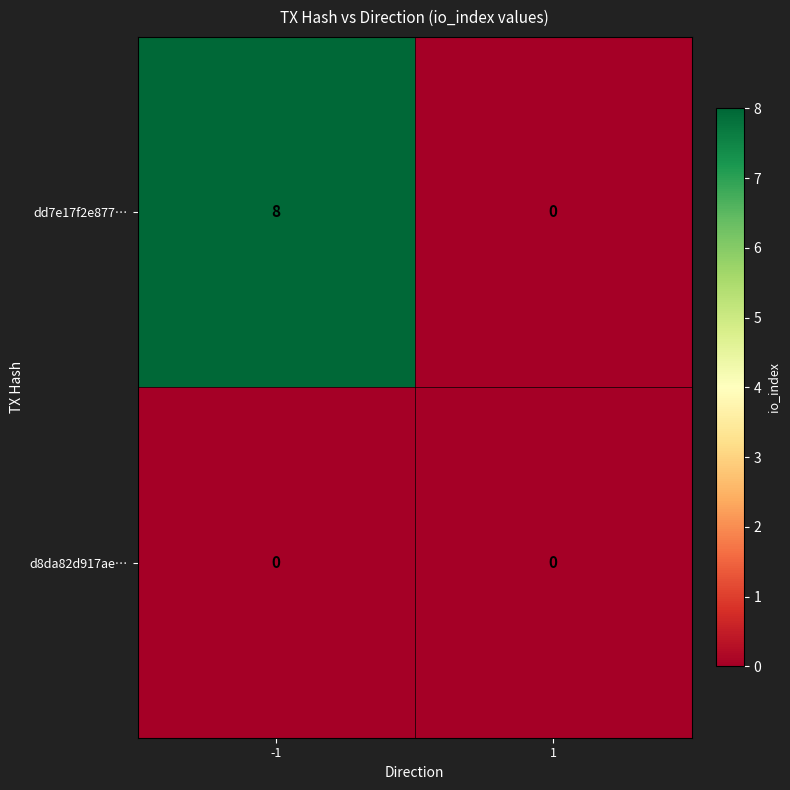

List the series in order of their overall mean, highest first.

dd7e17f2e877…, d8da82d917ae…